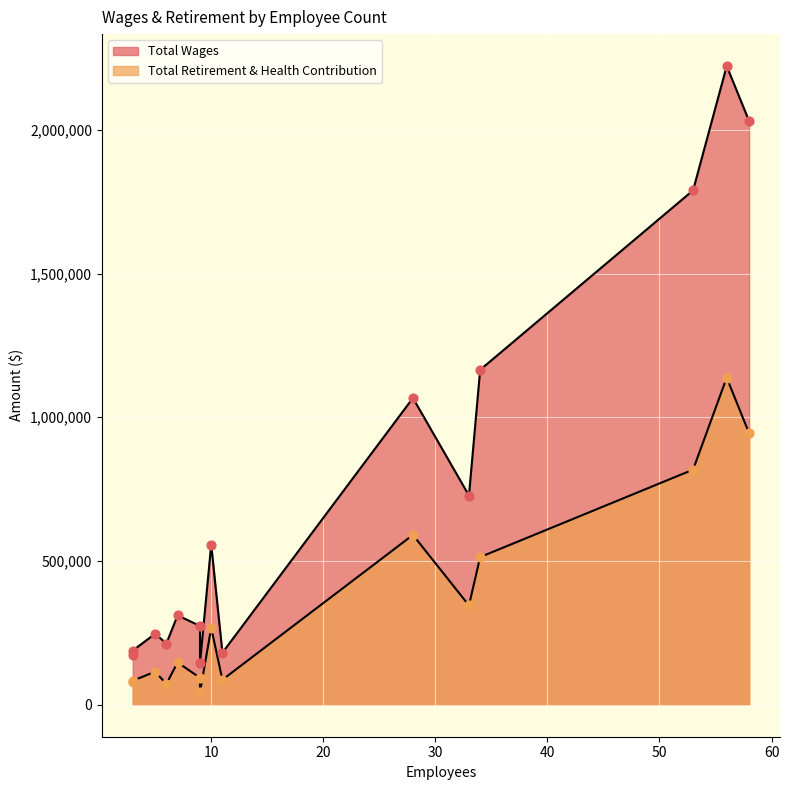

What are all the series names shown in the legend?

Total Wages, Total Retirement & Health Contribution